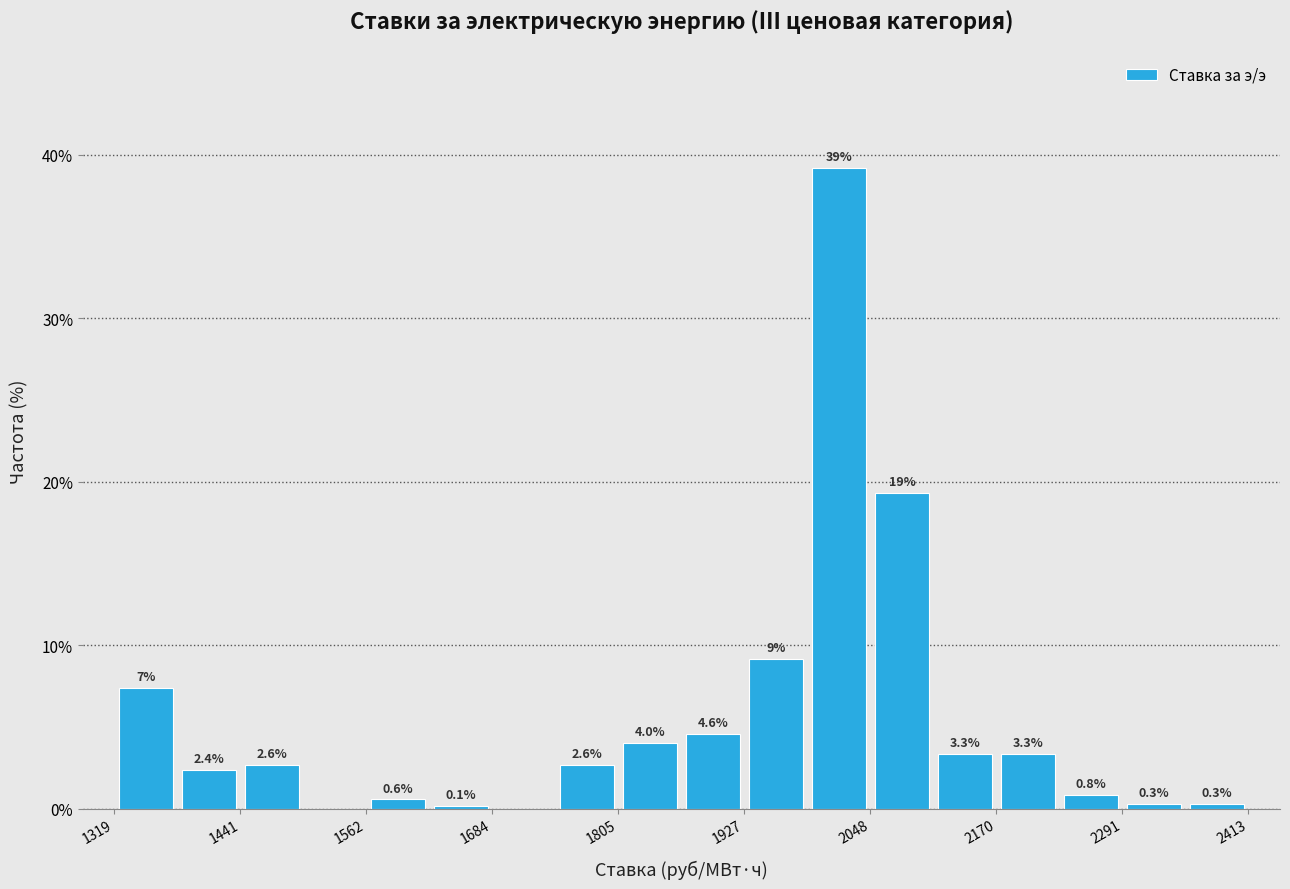

Read against the x-axis, roughly where is the centre of the tallest bar?

2020